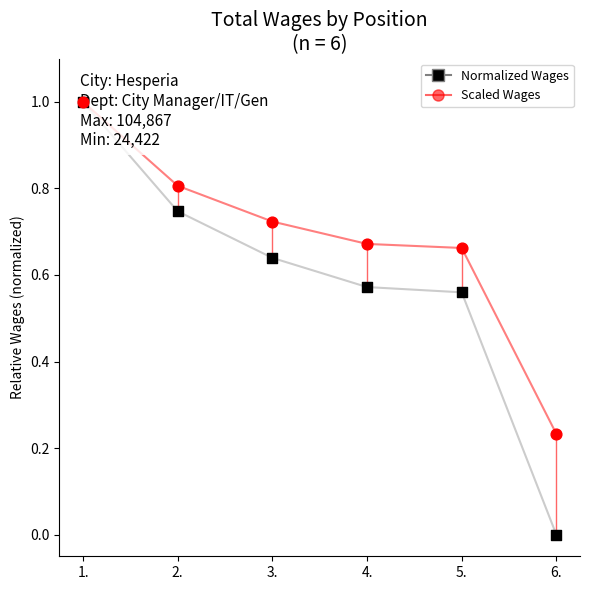

Is the value of Scaled Wages at 5. greater than the value of Normalized Wages at 4.?

Yes